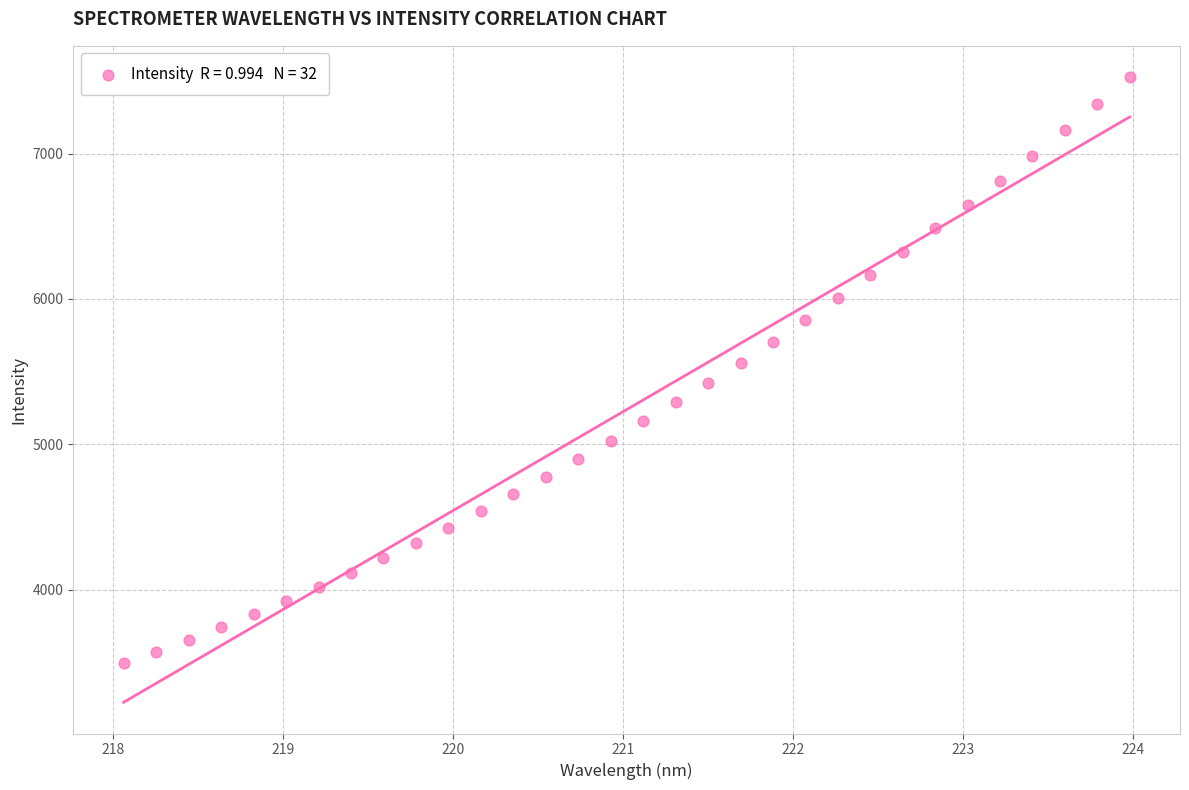

What is the range of Y values (max minus min)?

4034.4